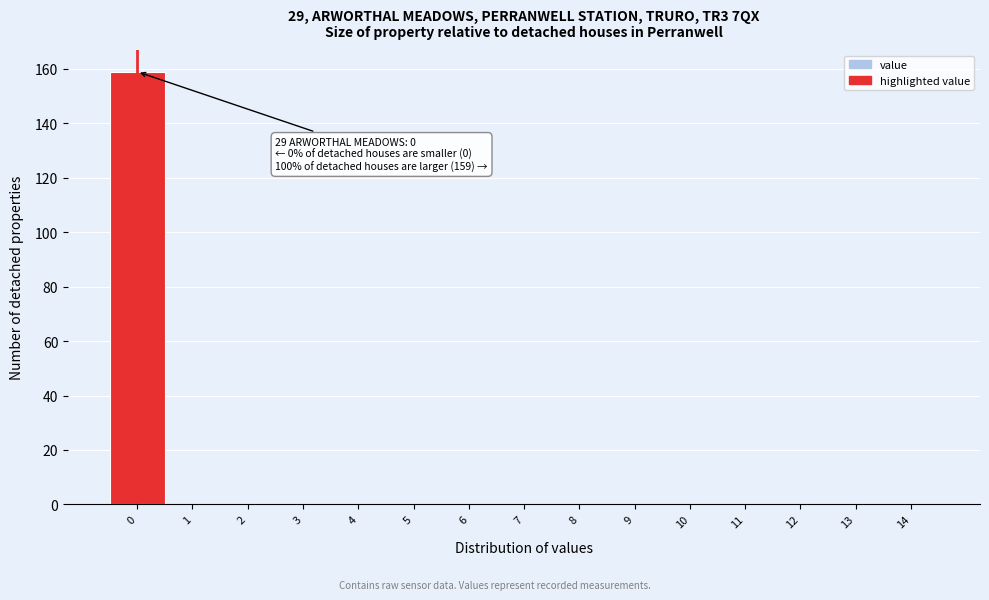

Reading left to right, list all the values displayed in this chart.

0=159	1=0	2=0	3=0	4=0	5=0	6=0	7=0	8=0	9=0	10=0	11=0	12=0	13=0	14=0